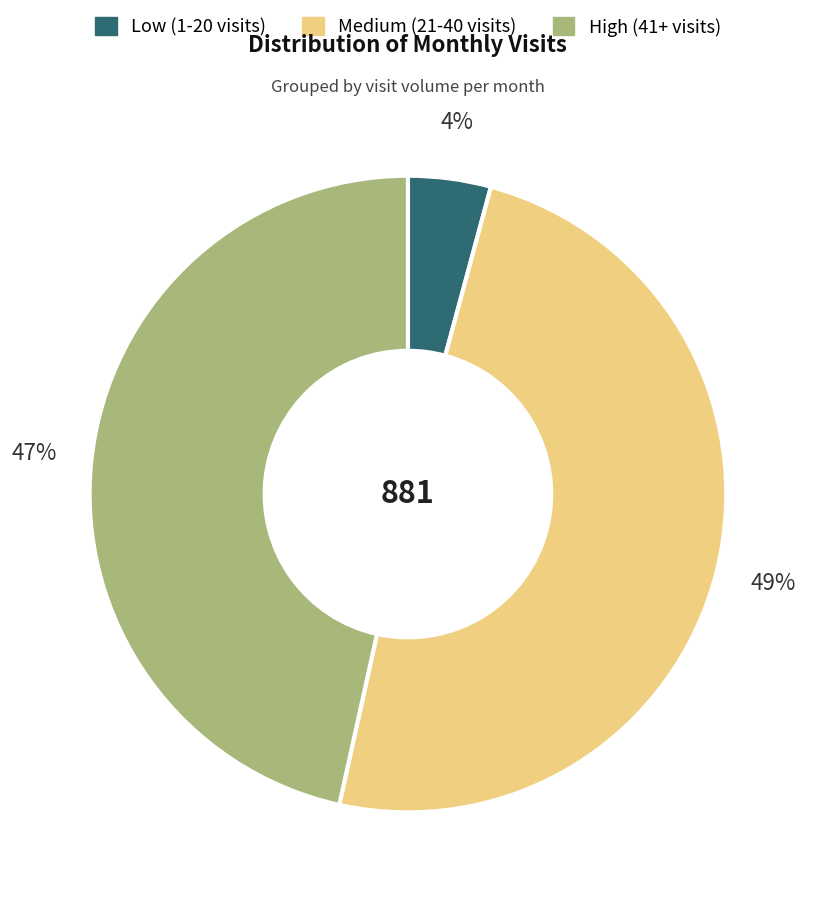

To the nearest percent, what is the average slice percentage?

33%